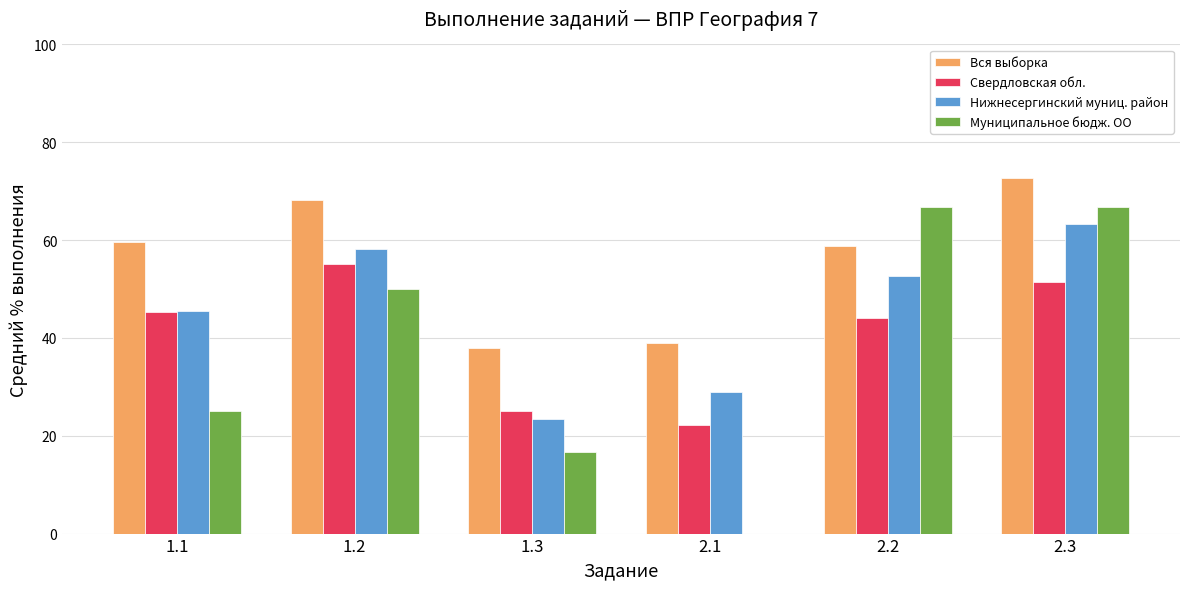

How many groups of bars are there?

6